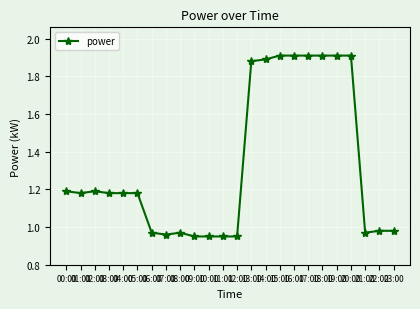

What is the average value?

1.3